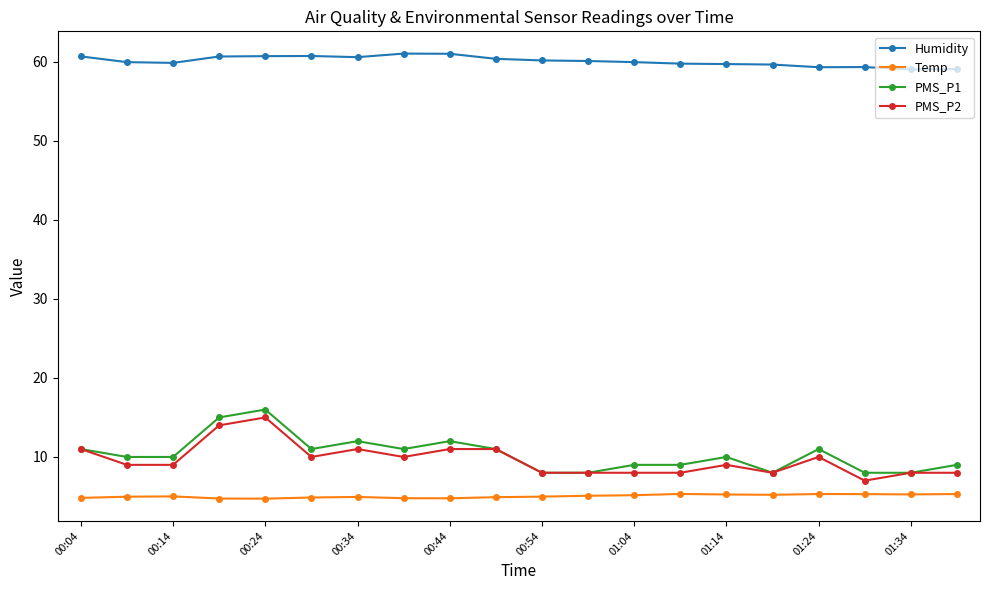

Which series has the largest total across all categories?

Humidity